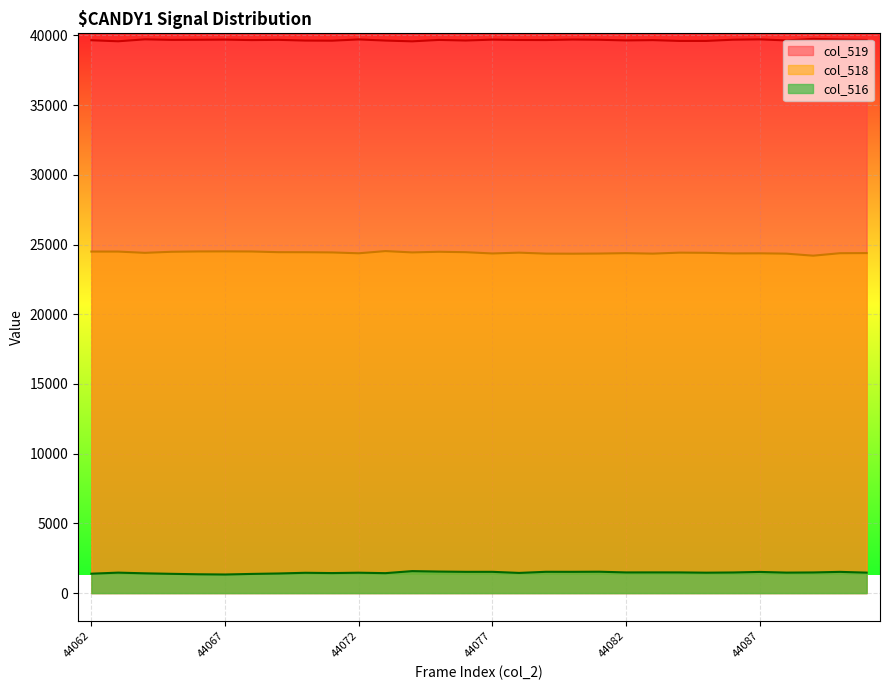

What is the value of the col_519 point at the 2nd from the left?

39575